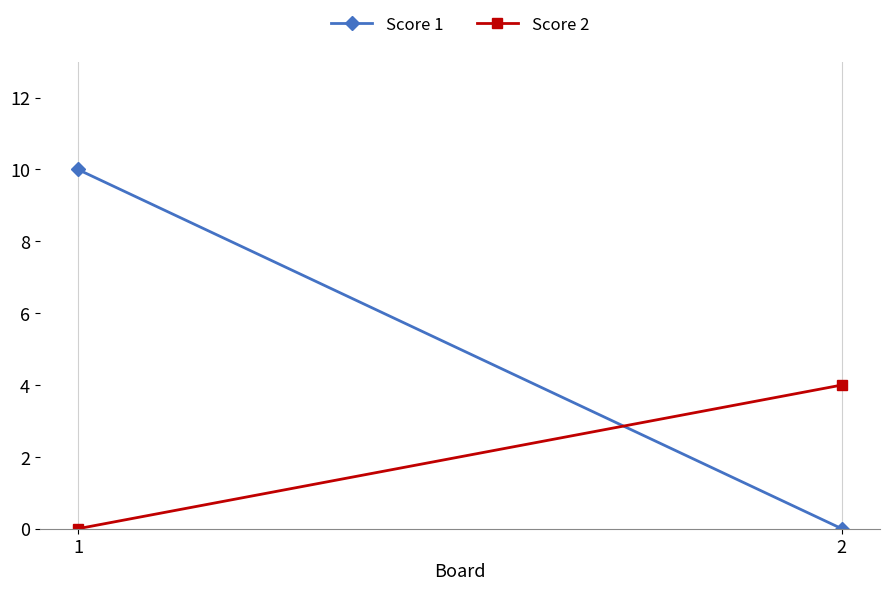

True or false: Score 1 has a value of 5 at 1.

False